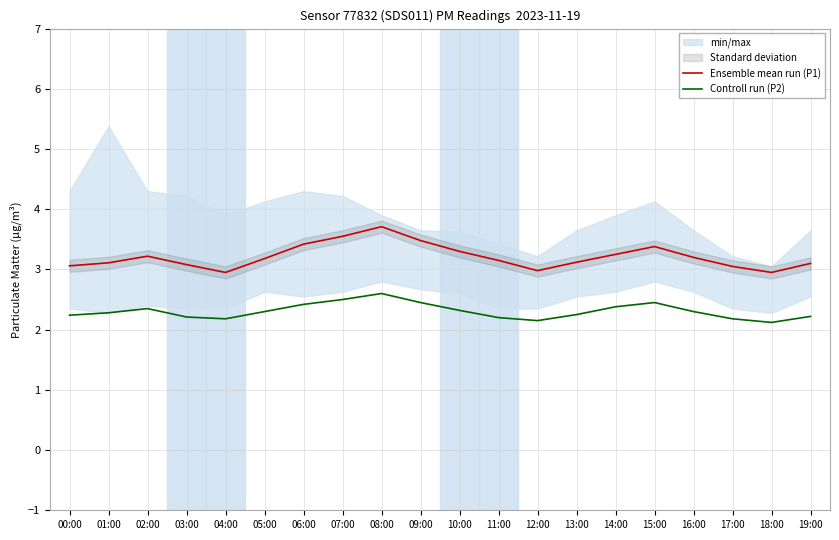

List the labels in order of Ensemble mean run (P1) value, largest first.

08:00, 07:00, 09:00, 06:00, 15:00, 10:00, 14:00, 02:00, 16:00, 05:00, 11:00, 13:00, 01:00, 19:00, 03:00, 00:00, 17:00, 12:00, 04:00, 18:00